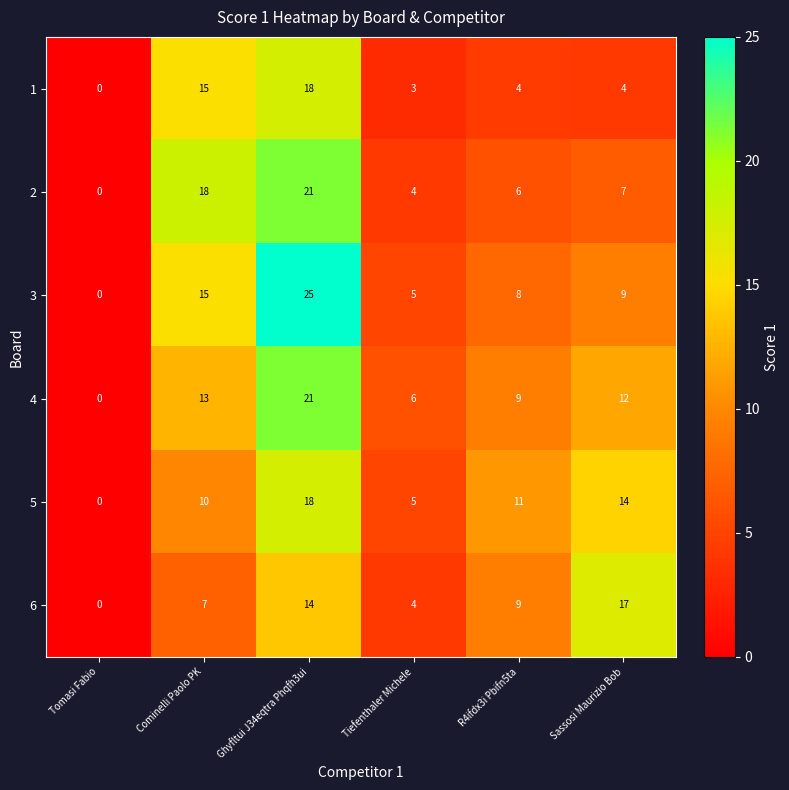

True or false: 2 has a value of 4 at Tiefenthaler Michele.

True